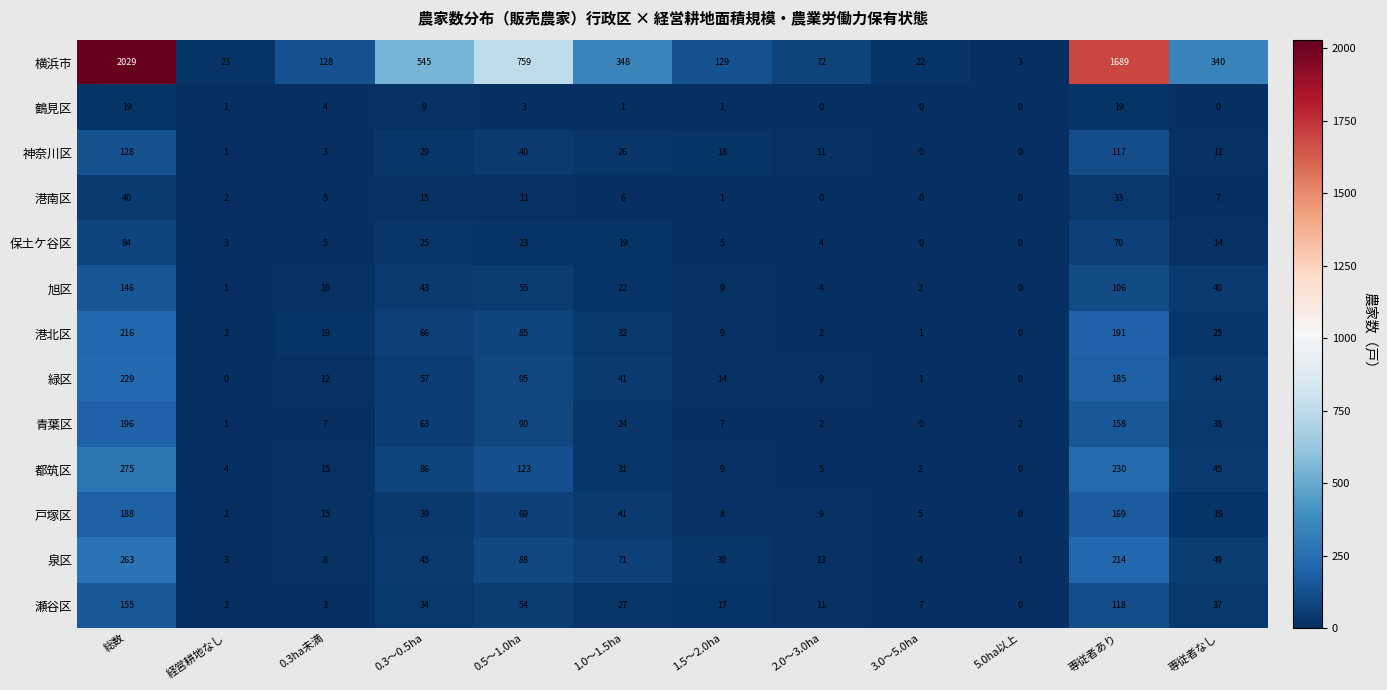

What is the greatest value displayed?

2029